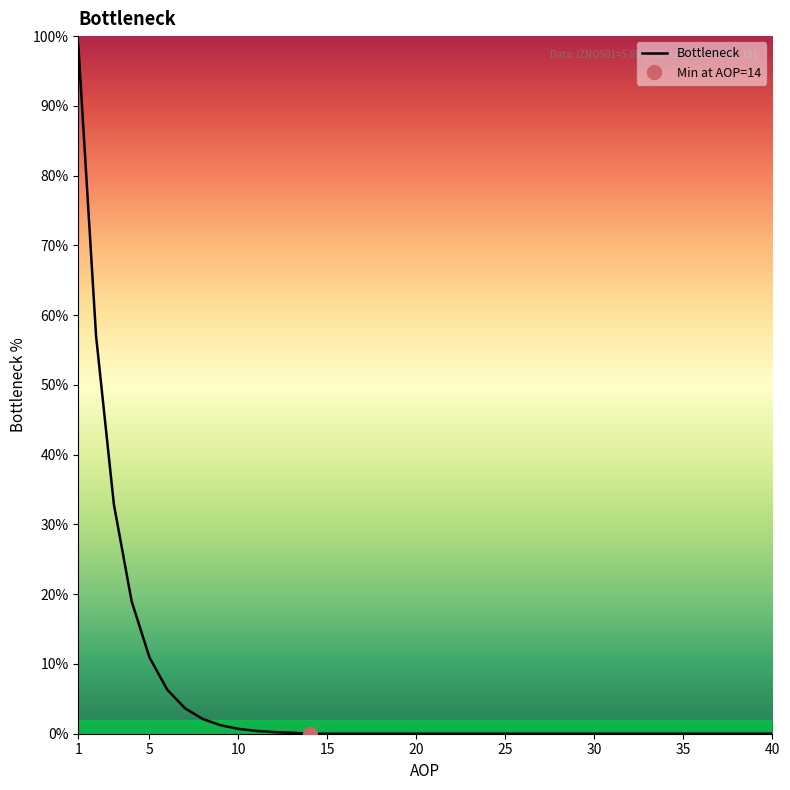

Does the chart display data point markers on the line(s)?

No